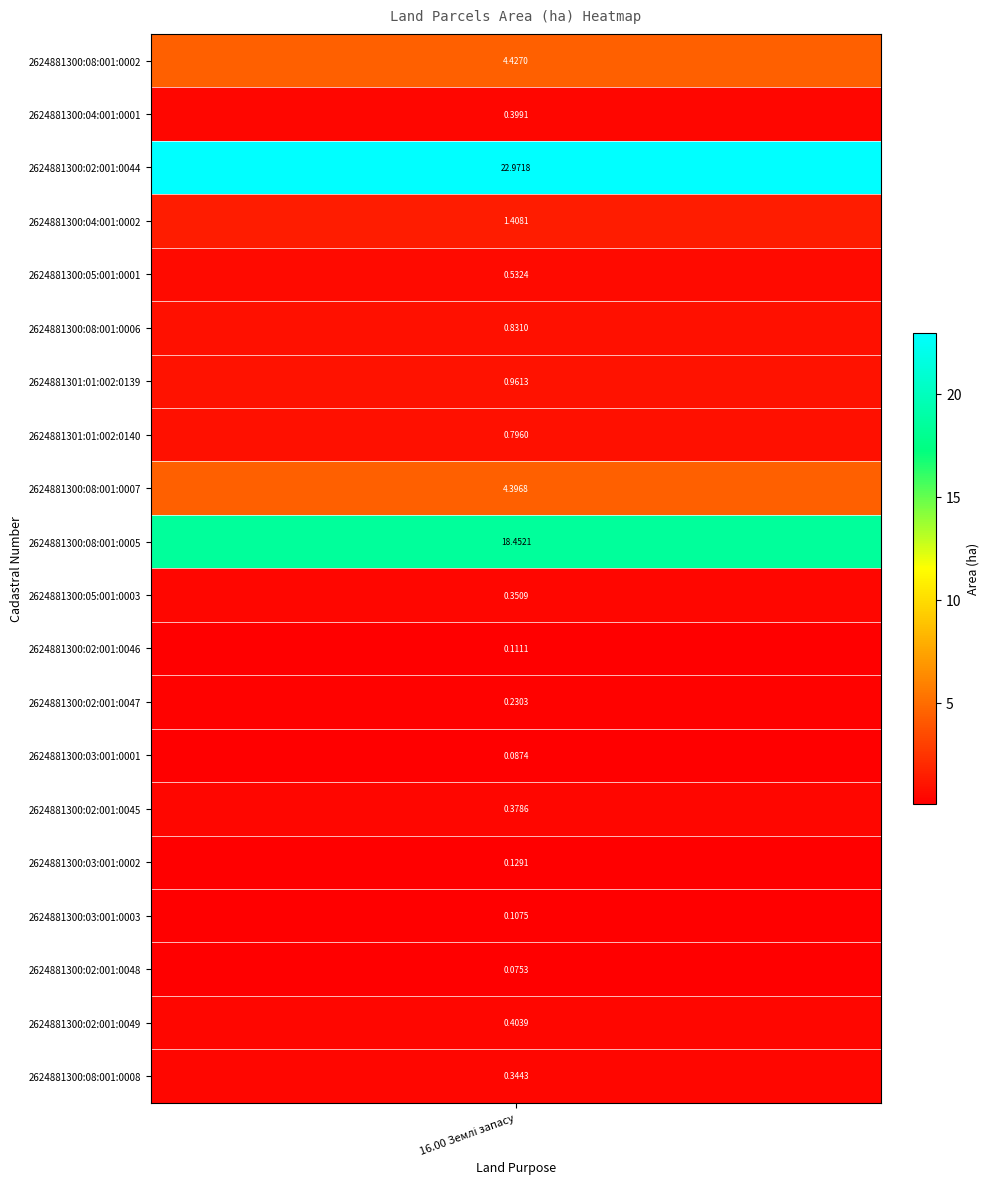

What is the maximum value shown in the chart?

23.0